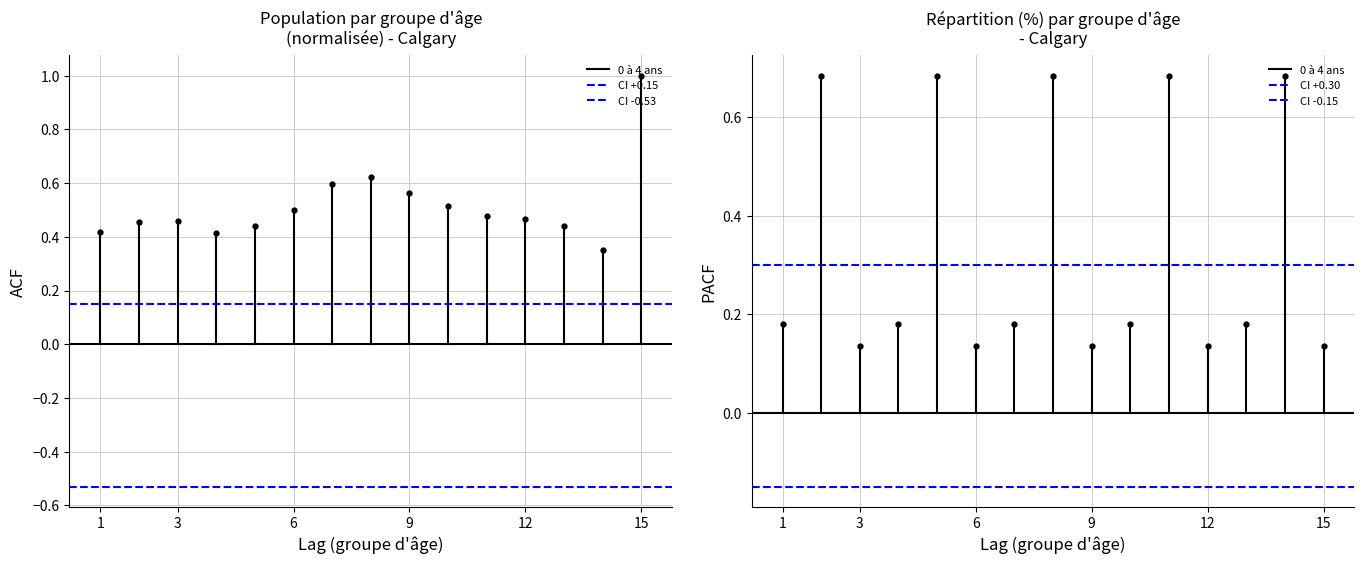

What is the minimum value shown in the chart?

-0.5